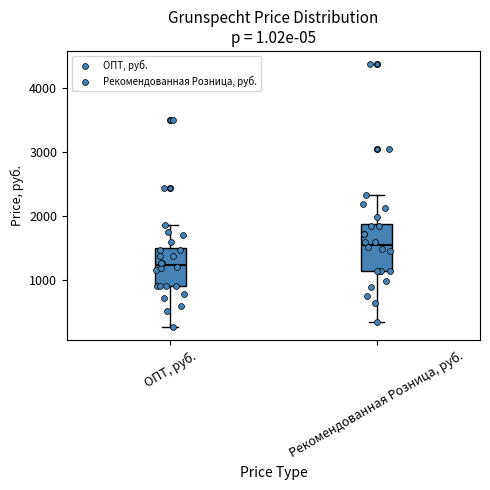

Which box has the lowest median line?

ОПТ, руб.